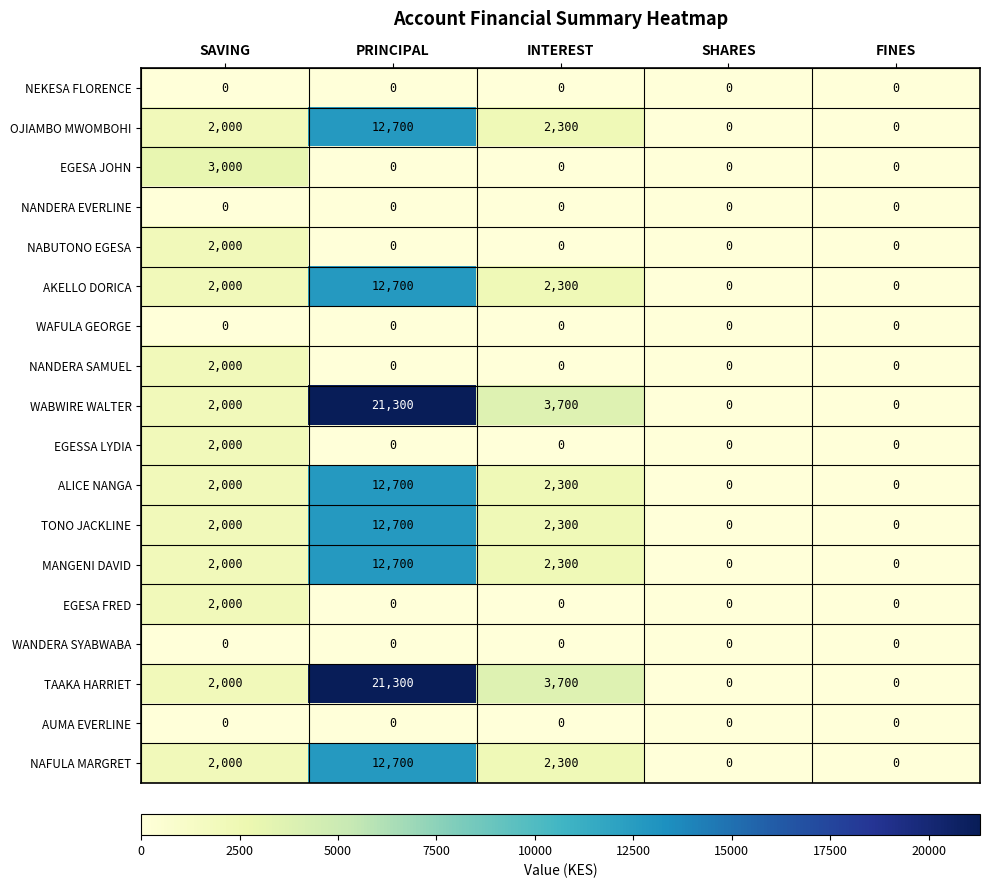

What is the total value across all series at PRINCIPAL?

118800